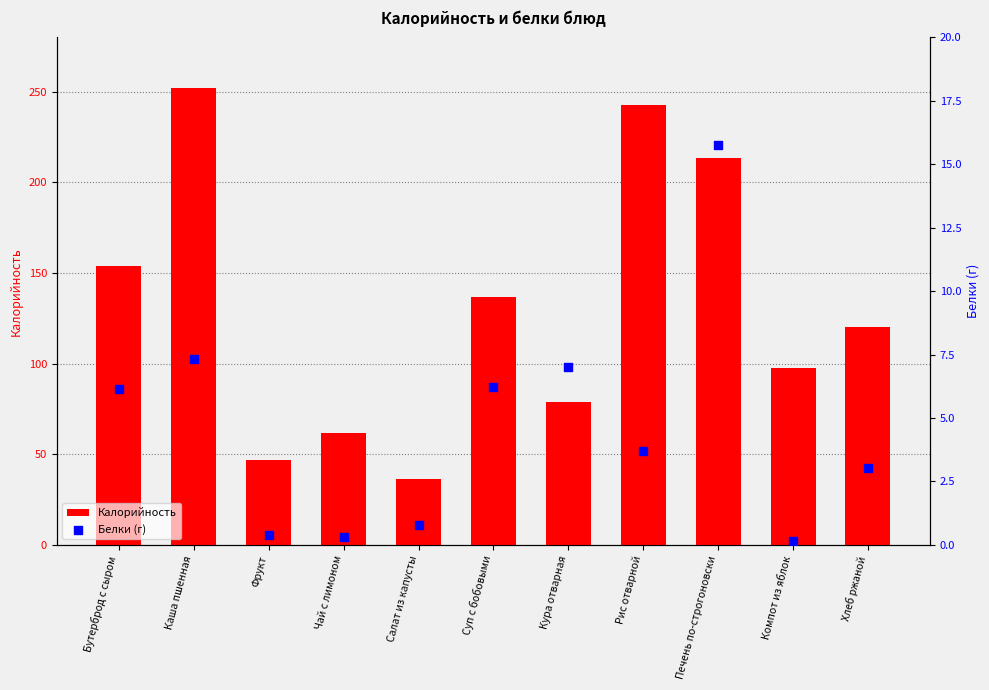

At how many categories does at least one series exceed 114?

6